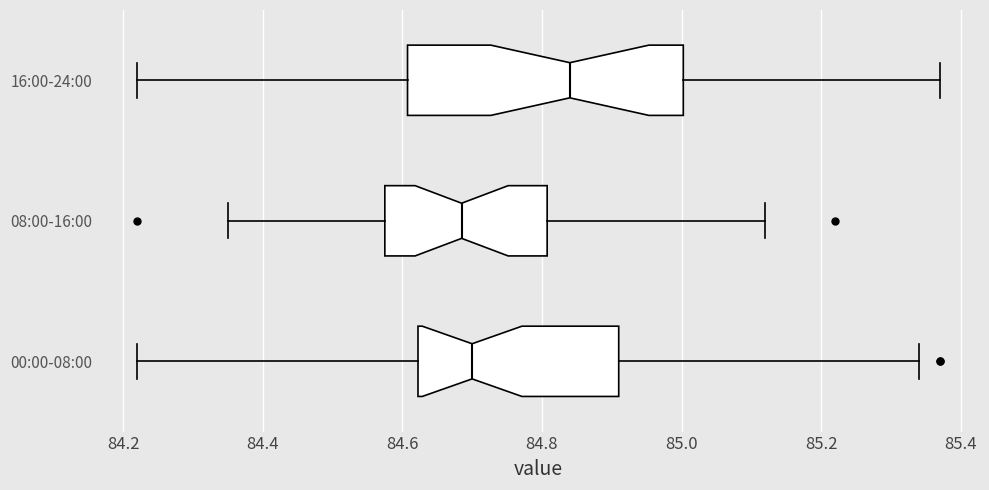

Reading bottom to top, transcribe this box plot: for each box, give where its median line is, the range the box spans, and where its two whiskers end, as read against the x-axis. The values are not printed on the chart, so give them approximately, as read against the axis.

00:00-08:00: median 84.70, box 84.62 to 84.92, whiskers 84.22 to 85.34
08:00-16:00: median 84.68, box 84.58 to 84.80, whiskers 84.36 to 85.12
16:00-24:00: median 84.84, box 84.60 to 85.00, whiskers 84.22 to 85.38